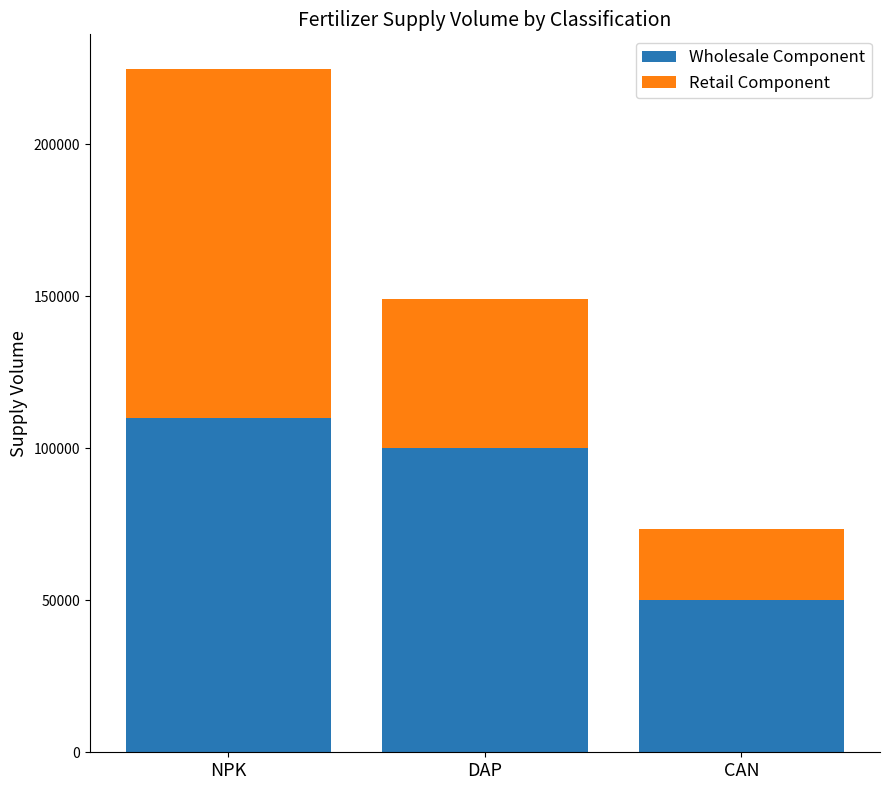

Reading right to left, transcribe the values for Wholesale Component.

CAN=50000	DAP=100000	NPK=110000